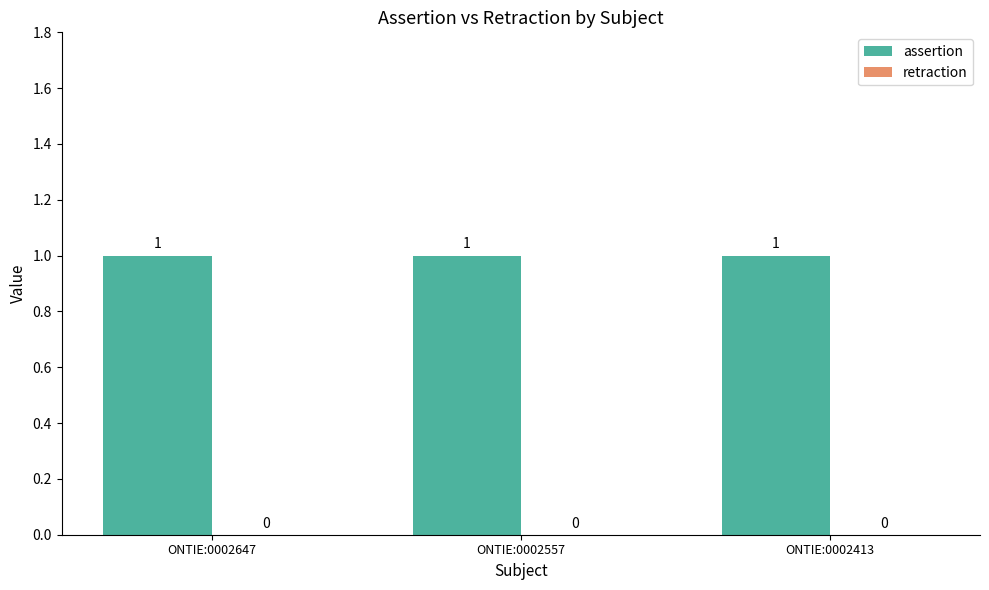

What is the approximate value of assertion at ONTIE:0002647?

1